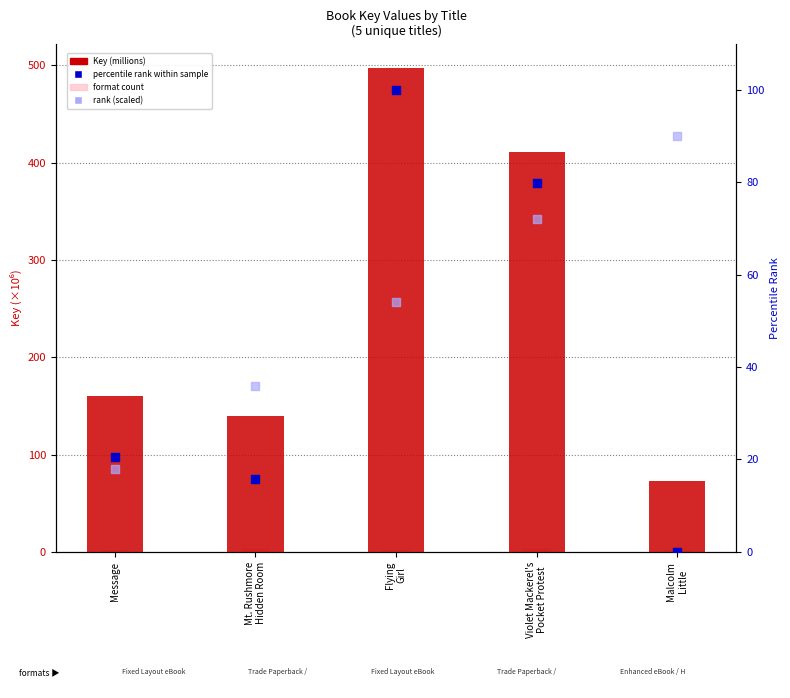

At which category is the sum across all series the highest?

Flying
Girl